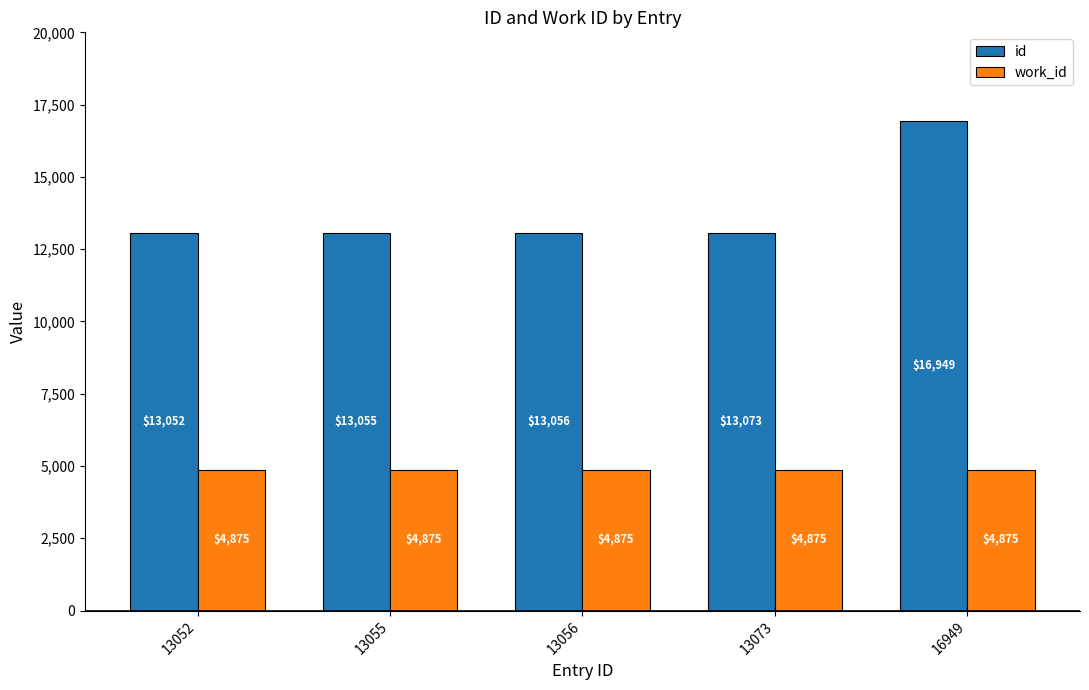

What is the difference between the highest and lowest values at 13052?

8177